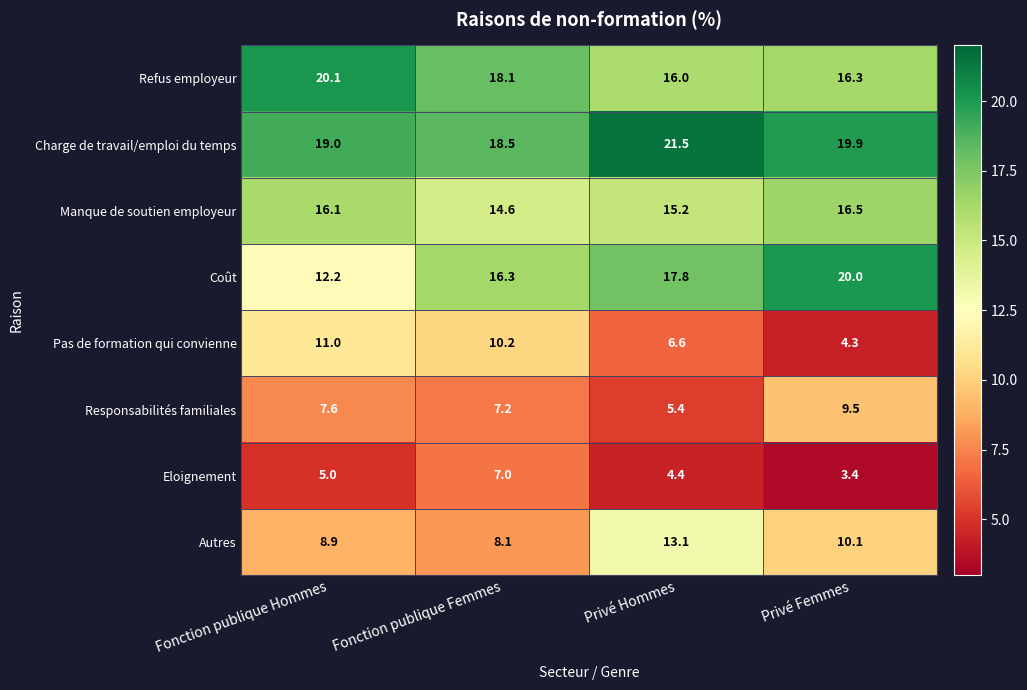

What is the difference between the maximum and minimum values in the Charge de travail/emploi du temps series?

3.0